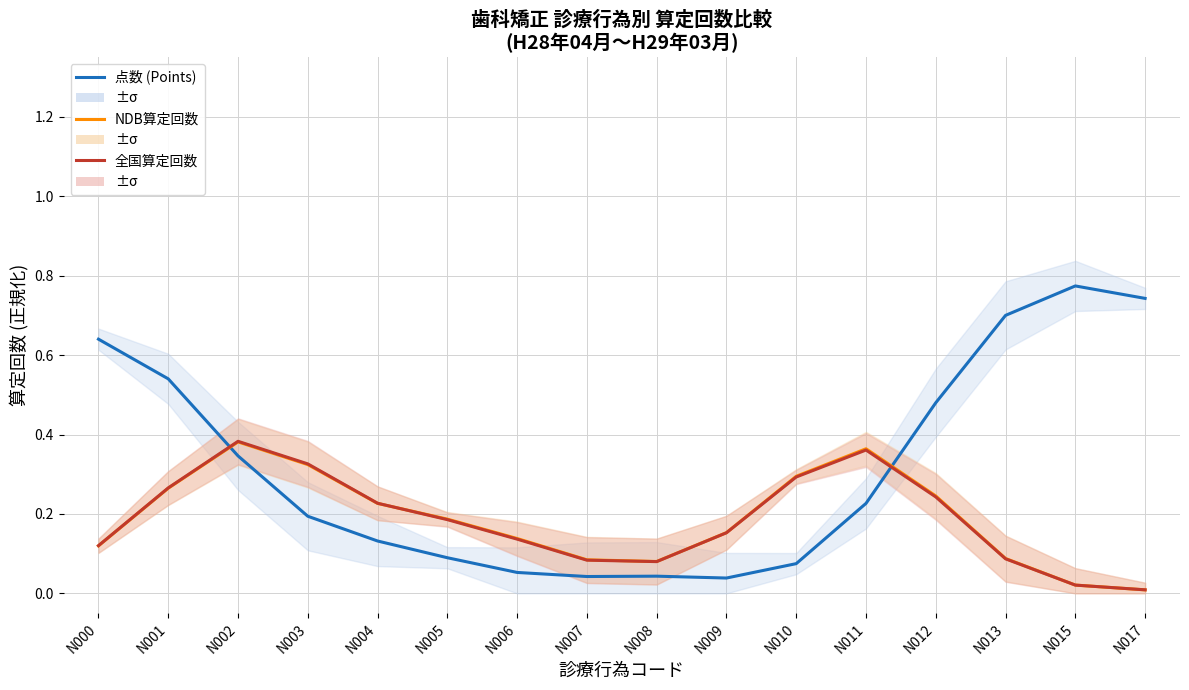

True or false: 全国算定回数 has a value of 0.2 at N006.

False